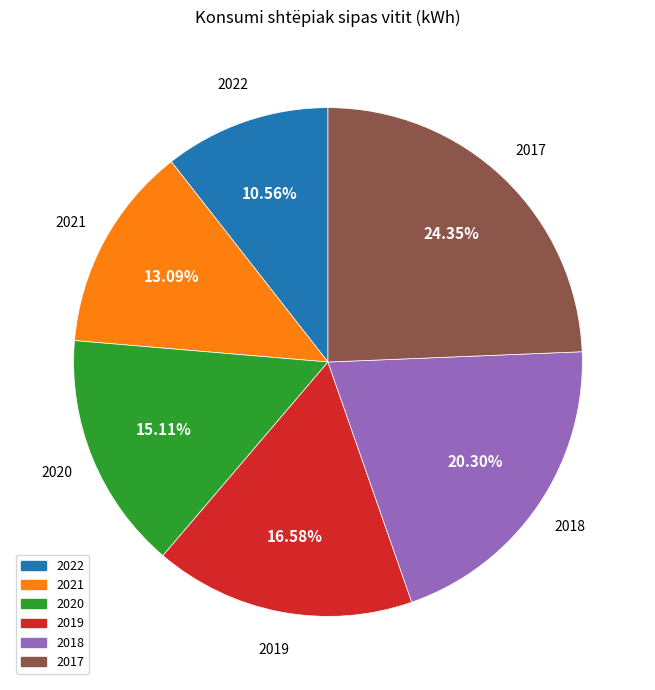

True or false: 2020 accounts for 29% of the total.

False